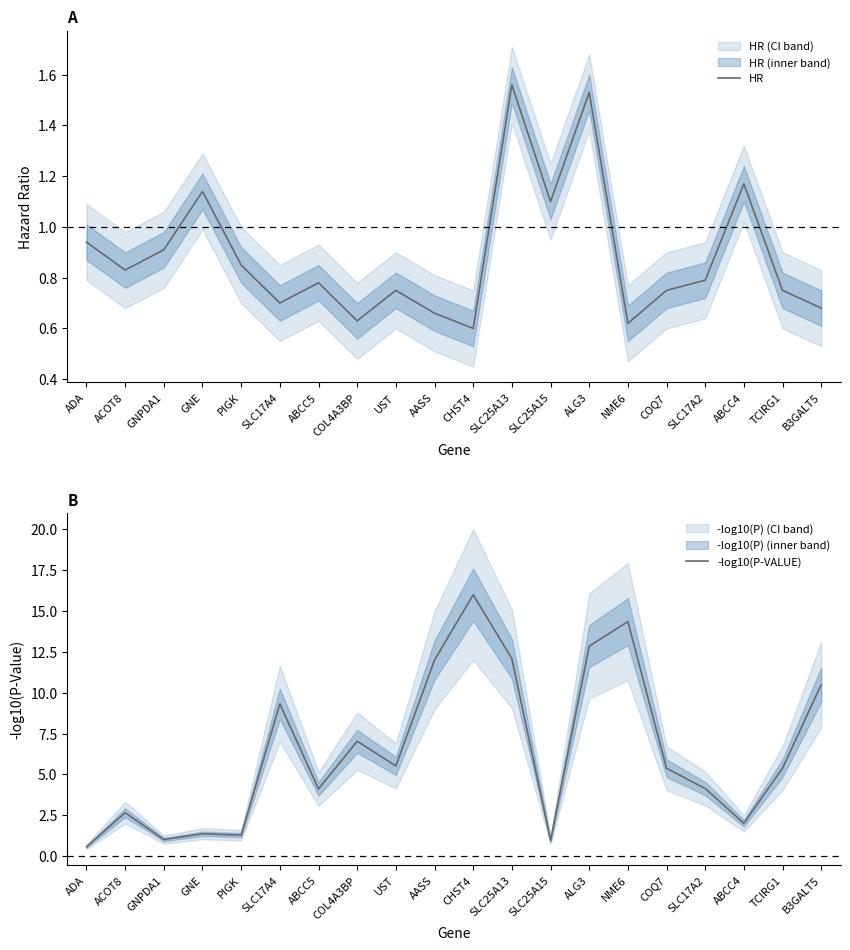

Reading left to right, extract all data points from this chart.

HR: ADA=0.9	ACOT8=0.8	GNPDA1=0.9	GNE=1.1	PIGK=0.8	SLC17A4=0.7	ABCC5=0.8	COL4A3BP=0.6	UST=0.8	AASS=0.7	CHST4=0.6	SLC25A13=1.6	SLC25A15=1.1	ALG3=1.5	NME6=0.6	COQ7=0.8	SLC17A2=0.8	ABCC4=1.2	TCIRG1=0.8	B3GALT5=0.7
-log10(P-VALUE): ADA=0.6	ACOT8=2.7	GNPDA1=1.0	GNE=1.4	PIGK=1.3	SLC17A4=9.3	ABCC5=4.1	COL4A3BP=7.0	UST=5.5	AASS=12.0	CHST4=16.0	SLC25A13=12.1	SLC25A15=1.0	ALG3=12.9	NME6=14.4	COQ7=5.4	SLC17A2=4.1	ABCC4=2.0	TCIRG1=5.4	B3GALT5=10.5